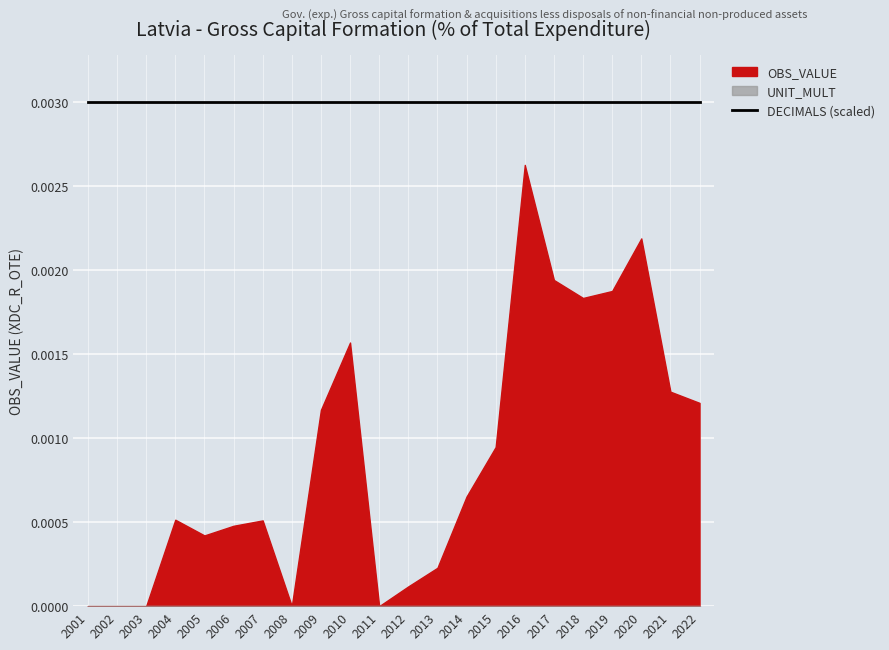

What is the maximum value shown in the chart?

3.0